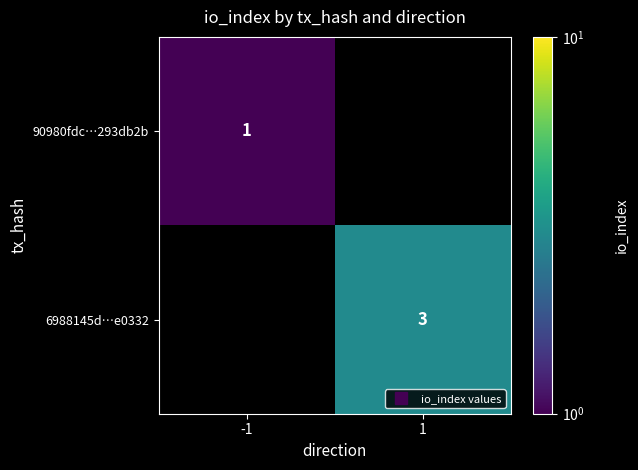

At which label does 6988145d…e0332 reach its peak?

-1